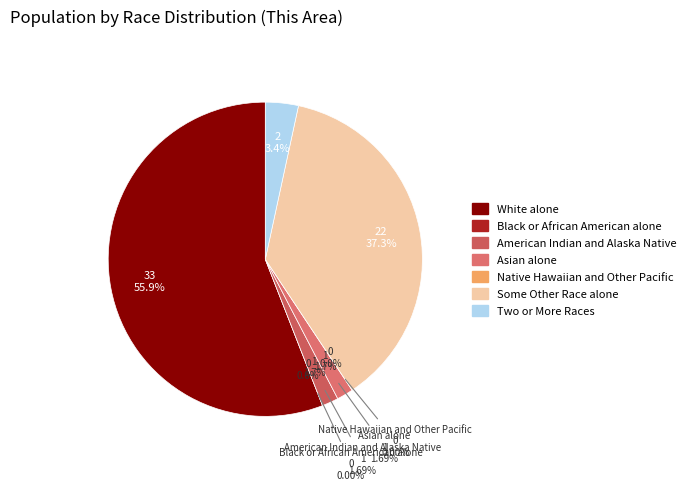

Which category has the smallest portion of the pie?

Black or African American alone